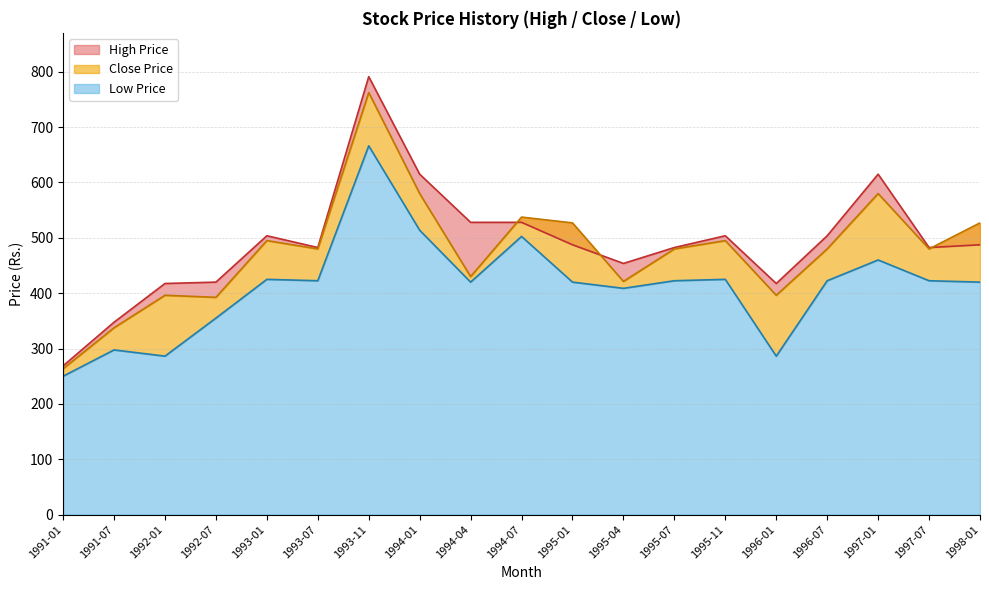

What is the total value across all series at 1994-01?

1708.8